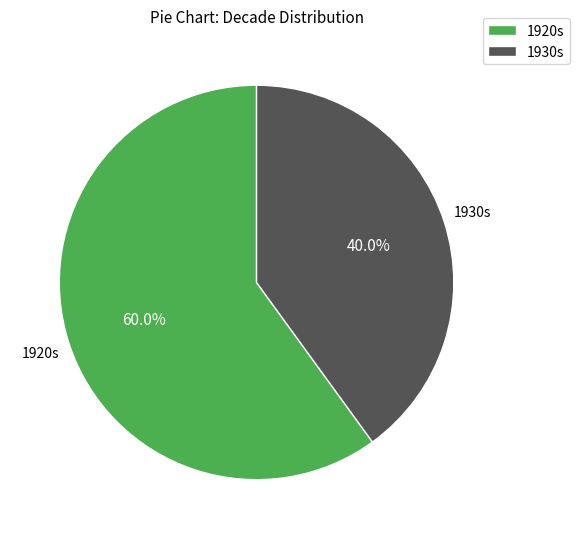

What percentage is NOT represented by 1930s?

60.0%